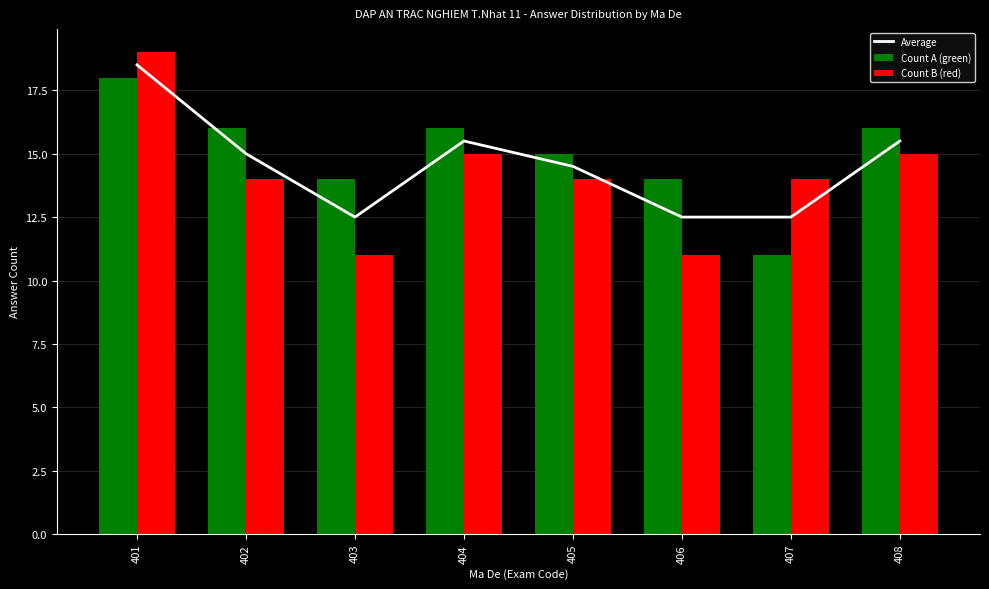

How many Count B (red) values are between 14 and 15?

5